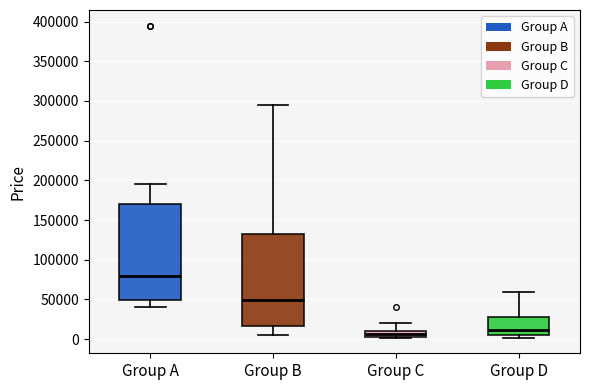

Which box has the lowest median line?

Group C